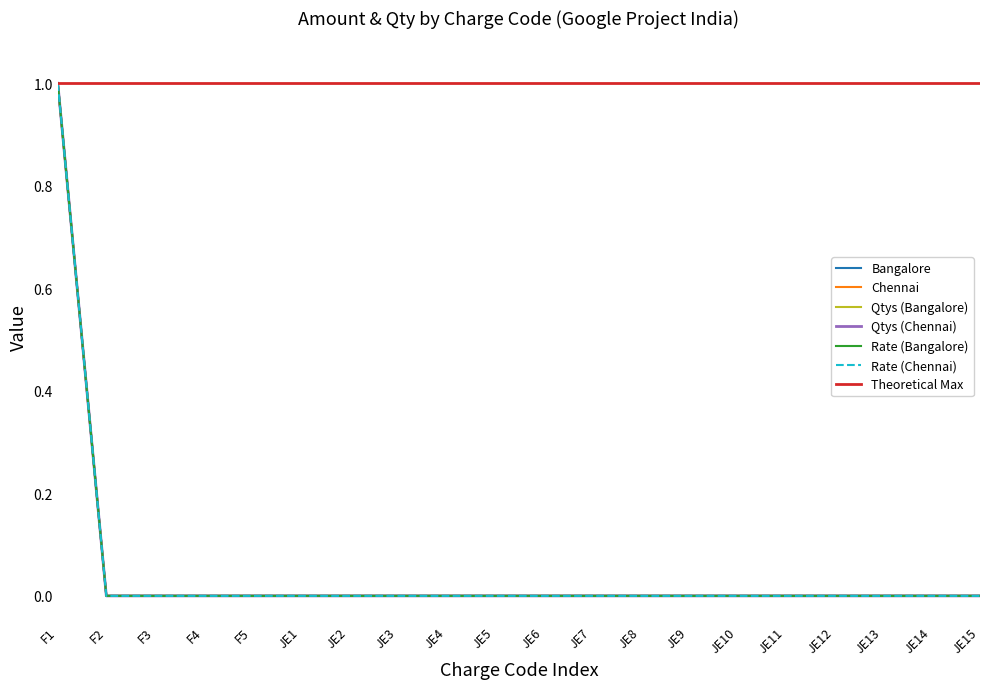

Is the value of Qtys (Chennai) at JE6 greater than the value of Qtys (Bangalore) at JE12?

No